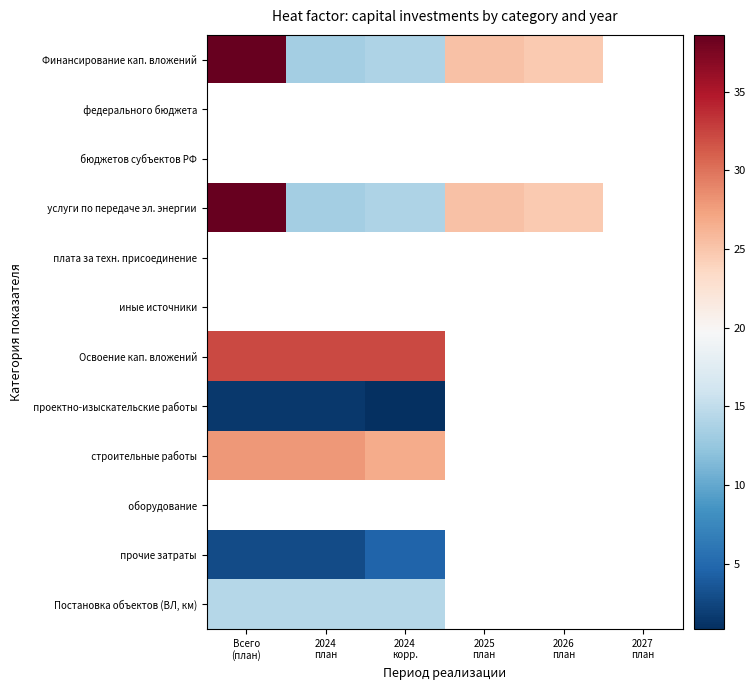

At which label does федерального бюджета reach its peak?

Всего (план)